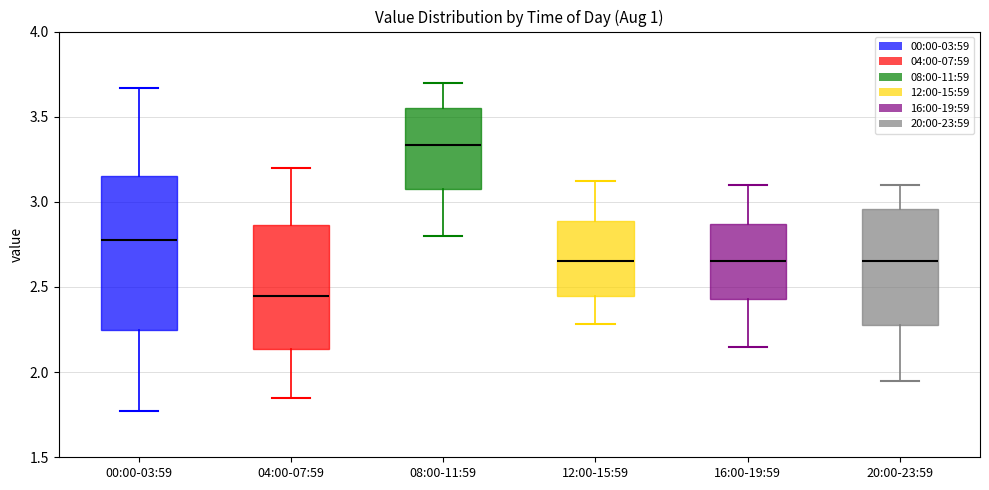

Reading left to right, read every box against the y-axis: the position of its median line, the range the box covers, and the ends of its whiskers. The values are not printed on the chart, so give them approximately, as read against the axis.

00:00-03:59: median 2.80, box 2.25 to 3.15, whiskers 1.75 to 3.65
04:00-07:59: median 2.45, box 2.15 to 2.85, whiskers 1.85 to 3.20
08:00-11:59: median 3.35, box 3.05 to 3.55, whiskers 2.80 to 3.70
12:00-15:59: median 2.65, box 2.45 to 2.90, whiskers 2.30 to 3.10
16:00-19:59: median 2.65, box 2.45 to 2.85, whiskers 2.15 to 3.10
20:00-23:59: median 2.65, box 2.30 to 2.95, whiskers 1.95 to 3.10